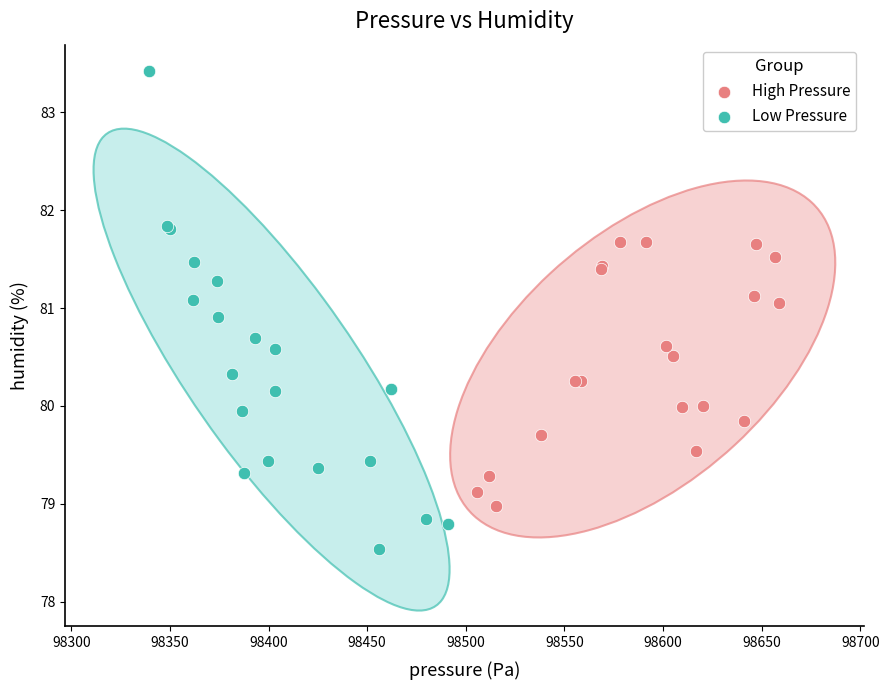

Which series has the largest Y range (max minus min)?

Low Pressure